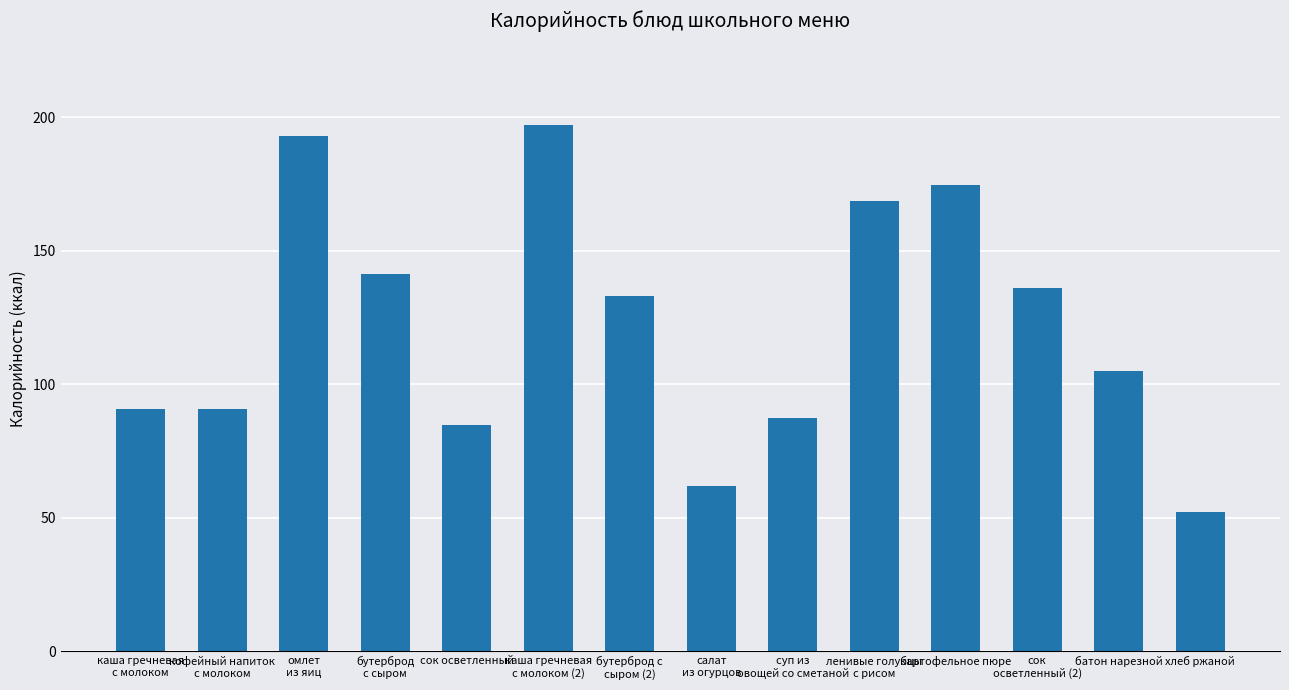

Are the bars grouped side by side (vs. stacked)?

No